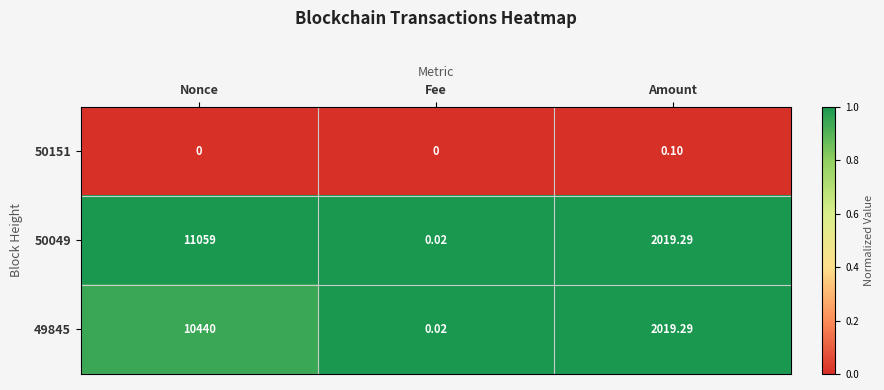

Which category has the highest value in the 50049 series?

Nonce